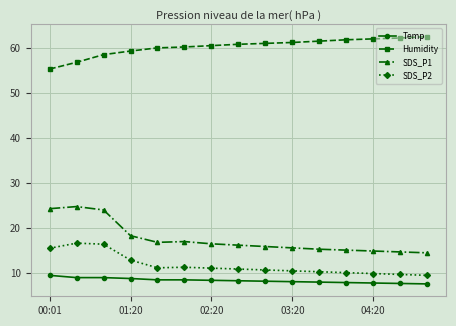

What is the difference between the maximum and minimum values in the SDS_P1 series?

10.3